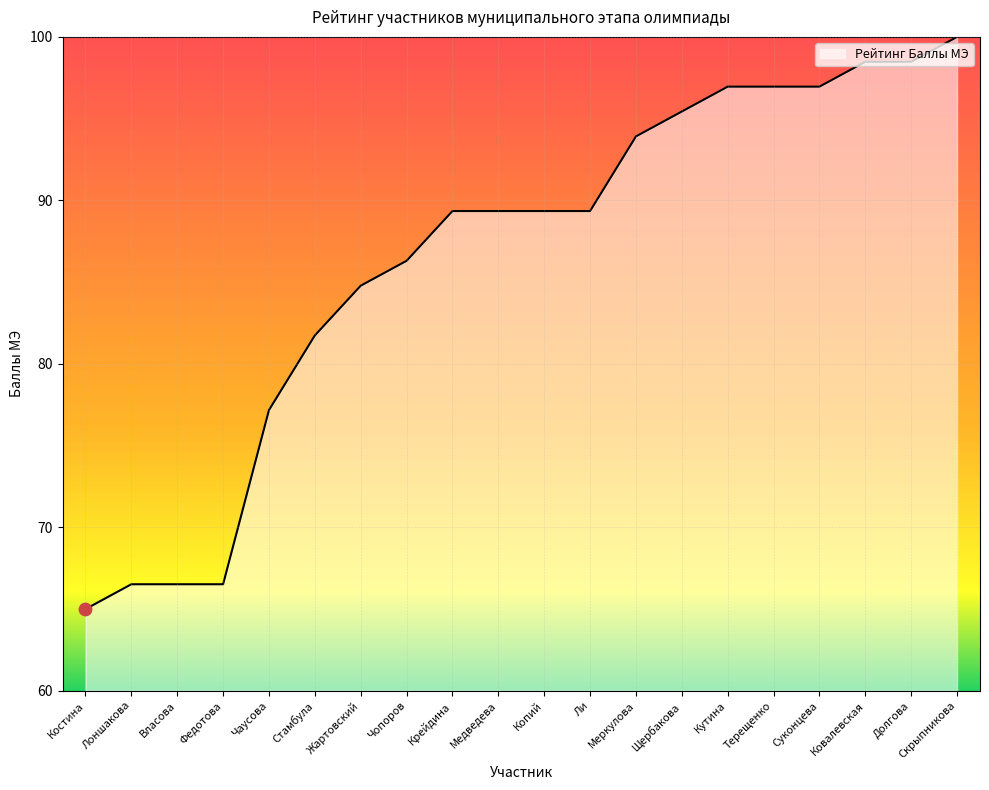

Between Крейдина and Федотова, which is larger?

Крейдина